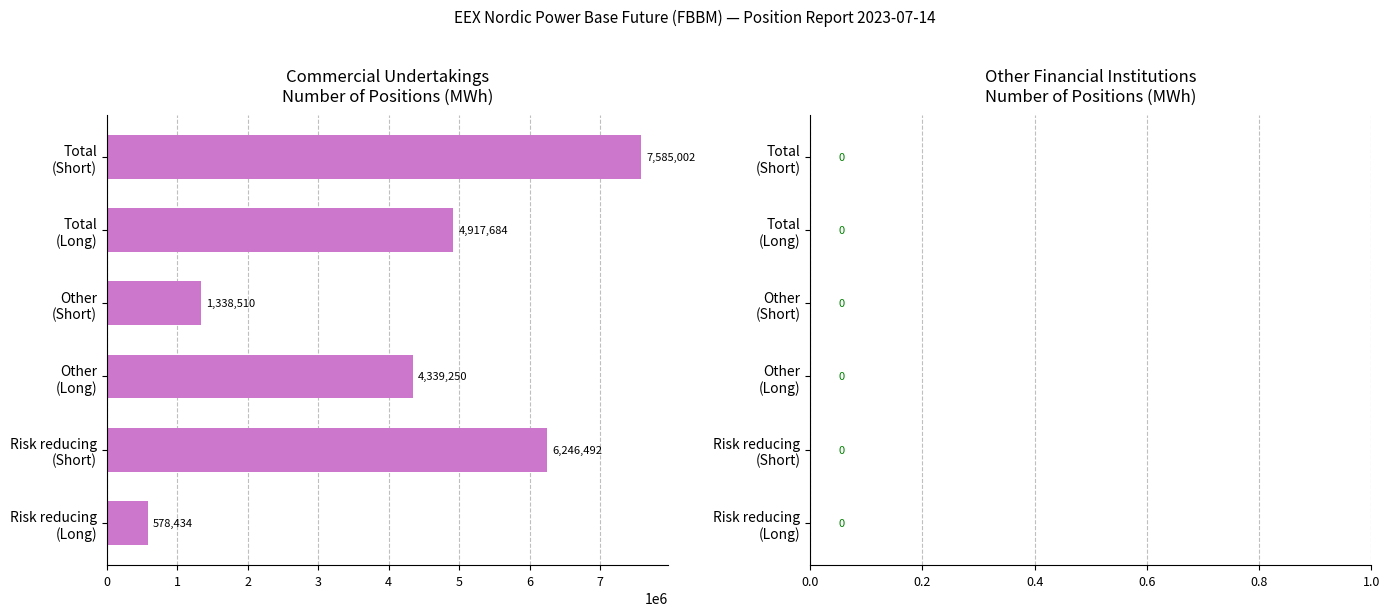

Count the number of data series in this chart.

1